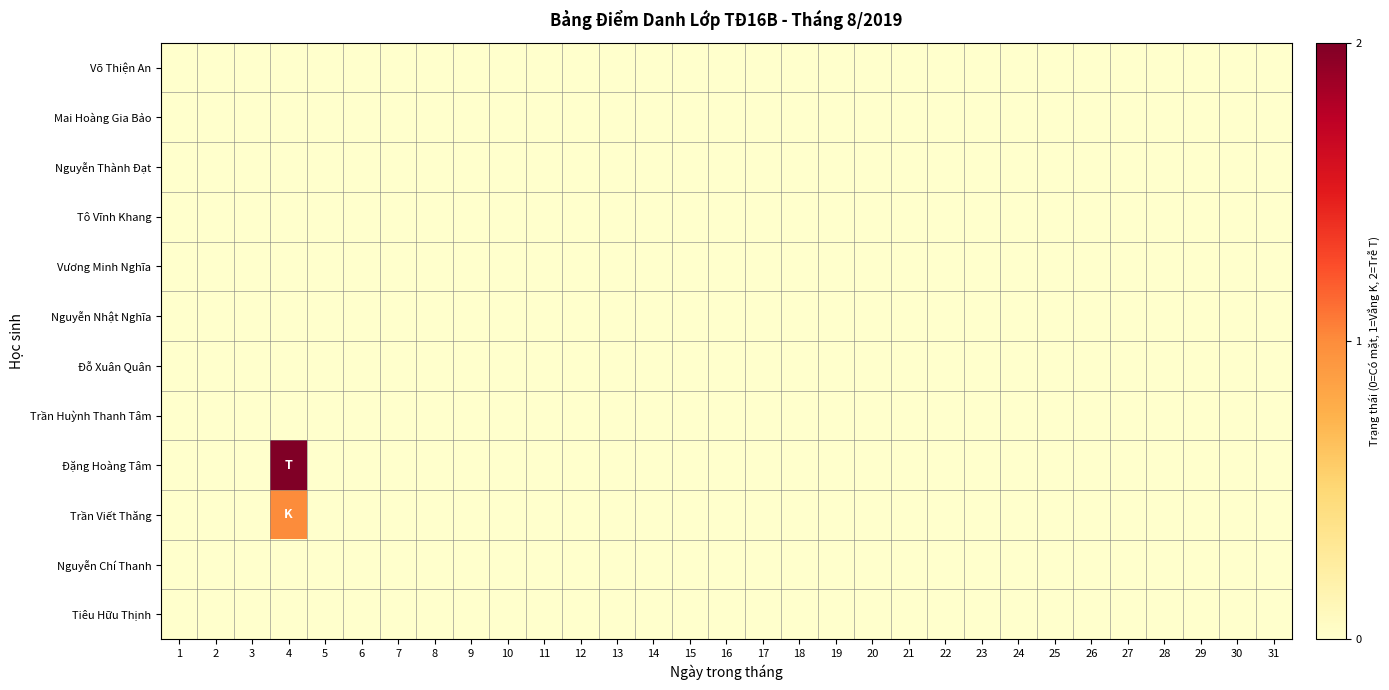

Reading left to right, list all the values displayed in this chart.

Võ Thiện An: 1=0	2=0	3=0	4=0	5=0	6=0	7=0	8=0	9=0	10=0	11=0	12=0	13=0	14=0	15=0	16=0	17=0	18=0	19=0	20=0	21=0	22=0	23=0	24=0	25=0	26=0	27=0	28=0	29=0	30=0	31=0
Mai Hoàng Gia Bảo: 1=0	2=0	3=0	4=0	5=0	6=0	7=0	8=0	9=0	10=0	11=0	12=0	13=0	14=0	15=0	16=0	17=0	18=0	19=0	20=0	21=0	22=0	23=0	24=0	25=0	26=0	27=0	28=0	29=0	30=0	31=0
Nguyễn Thành Đạt: 1=0	2=0	3=0	4=0	5=0	6=0	7=0	8=0	9=0	10=0	11=0	12=0	13=0	14=0	15=0	16=0	17=0	18=0	19=0	20=0	21=0	22=0	23=0	24=0	25=0	26=0	27=0	28=0	29=0	30=0	31=0
Tô Vĩnh Khang: 1=0	2=0	3=0	4=0	5=0	6=0	7=0	8=0	9=0	10=0	11=0	12=0	13=0	14=0	15=0	16=0	17=0	18=0	19=0	20=0	21=0	22=0	23=0	24=0	25=0	26=0	27=0	28=0	29=0	30=0	31=0
Vương Minh Nghĩa: 1=0	2=0	3=0	4=0	5=0	6=0	7=0	8=0	9=0	10=0	11=0	12=0	13=0	14=0	15=0	16=0	17=0	18=0	19=0	20=0	21=0	22=0	23=0	24=0	25=0	26=0	27=0	28=0	29=0	30=0	31=0
Nguyễn Nhật Nghĩa: 1=0	2=0	3=0	4=0	5=0	6=0	7=0	8=0	9=0	10=0	11=0	12=0	13=0	14=0	15=0	16=0	17=0	18=0	19=0	20=0	21=0	22=0	23=0	24=0	25=0	26=0	27=0	28=0	29=0	30=0	31=0
Đỗ Xuân Quân: 1=0	2=0	3=0	4=0	5=0	6=0	7=0	8=0	9=0	10=0	11=0	12=0	13=0	14=0	15=0	16=0	17=0	18=0	19=0	20=0	21=0	22=0	23=0	24=0	25=0	26=0	27=0	28=0	29=0	30=0	31=0
Trần Huỳnh Thanh Tâm: 1=0	2=0	3=0	4=0	5=0	6=0	7=0	8=0	9=0	10=0	11=0	12=0	13=0	14=0	15=0	16=0	17=0	18=0	19=0	20=0	21=0	22=0	23=0	24=0	25=0	26=0	27=0	28=0	29=0	30=0	31=0
Đặng Hoàng Tâm: 1=0	2=0	3=0	4=2	5=0	6=0	7=0	8=0	9=0	10=0	11=0	12=0	13=0	14=0	15=0	16=0	17=0	18=0	19=0	20=0	21=0	22=0	23=0	24=0	25=0	26=0	27=0	28=0	29=0	30=0	31=0
Trần Viết Thăng: 1=0	2=0	3=0	4=1	5=0	6=0	7=0	8=0	9=0	10=0	11=0	12=0	13=0	14=0	15=0	16=0	17=0	18=0	19=0	20=0	21=0	22=0	23=0	24=0	25=0	26=0	27=0	28=0	29=0	30=0	31=0
Nguyễn Chí Thanh: 1=0	2=0	3=0	4=0	5=0	6=0	7=0	8=0	9=0	10=0	11=0	12=0	13=0	14=0	15=0	16=0	17=0	18=0	19=0	20=0	21=0	22=0	23=0	24=0	25=0	26=0	27=0	28=0	29=0	30=0	31=0
Tiêu Hữu Thịnh: 1=0	2=0	3=0	4=0	5=0	6=0	7=0	8=0	9=0	10=0	11=0	12=0	13=0	14=0	15=0	16=0	17=0	18=0	19=0	20=0	21=0	22=0	23=0	24=0	25=0	26=0	27=0	28=0	29=0	30=0	31=0